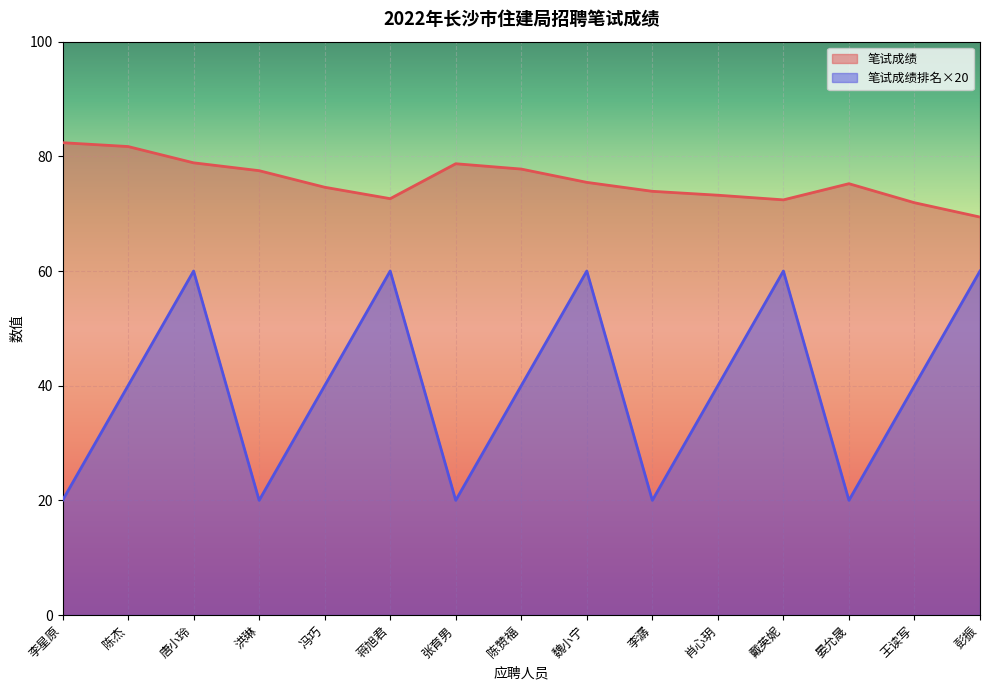

What is the label of the 10th point from the left?

李潺